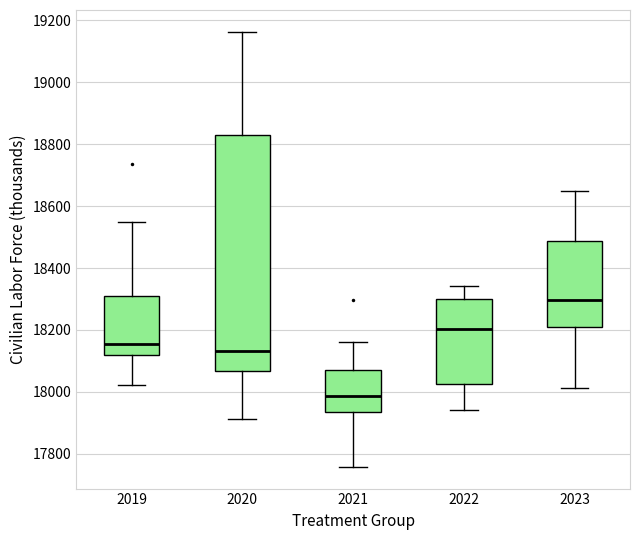

Which box has the highest median line?

2023